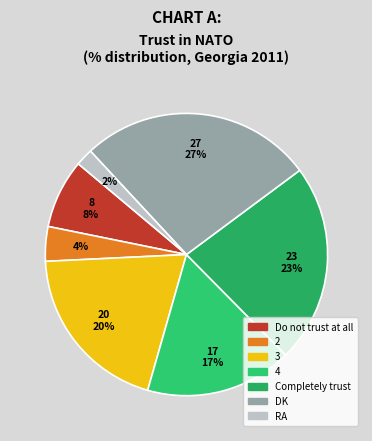

Which slice is the largest?

DK